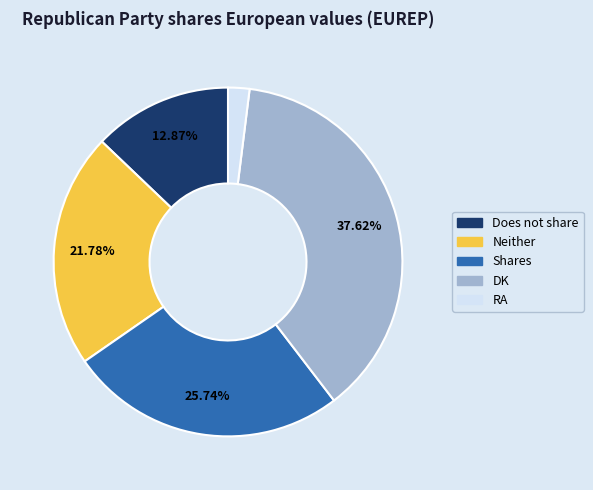

To the nearest percent, what portion does Does not share represent?

13%